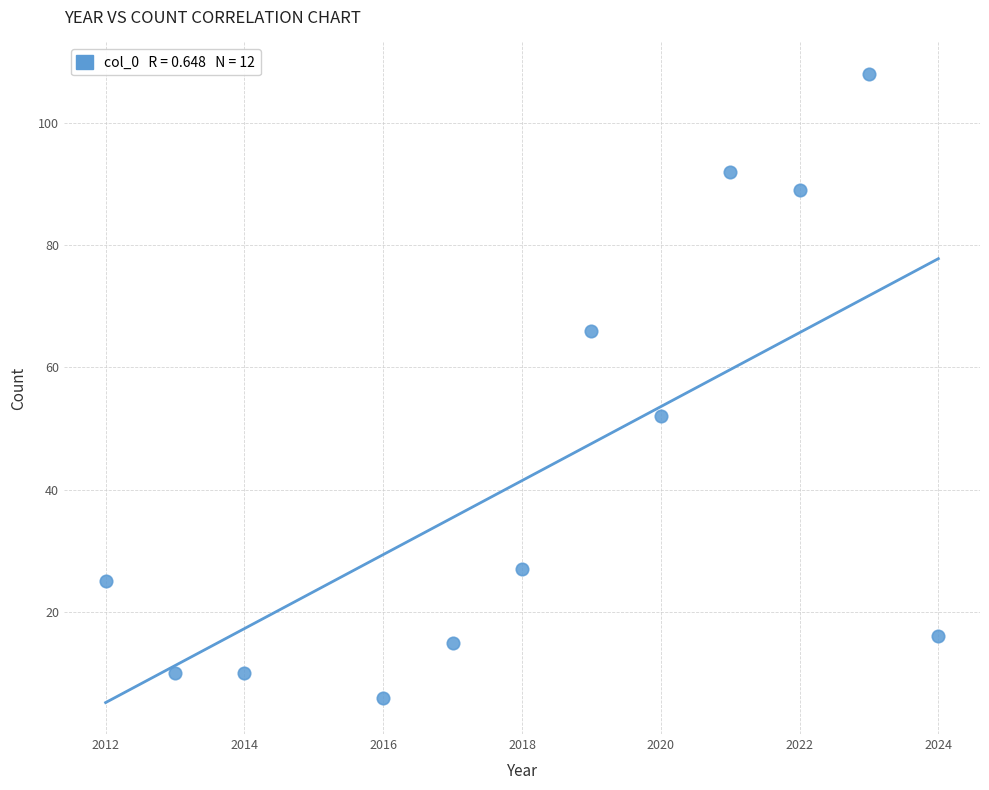

What Y value in the scatter plot is closest to 57?

52